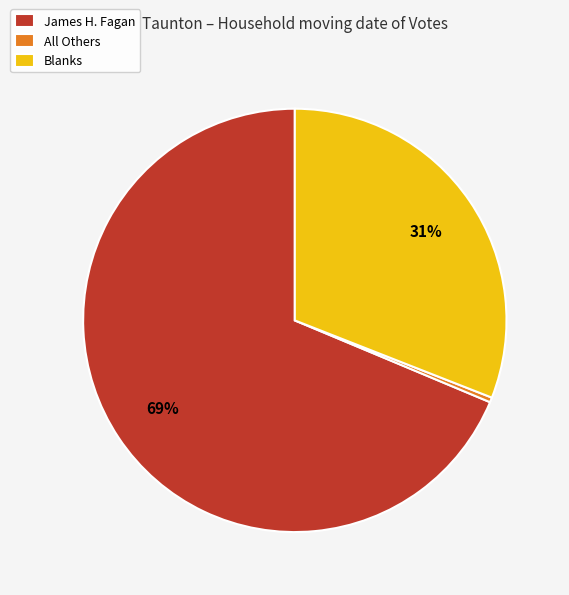

What is the largest slice in the pie chart?

James H. Fagan